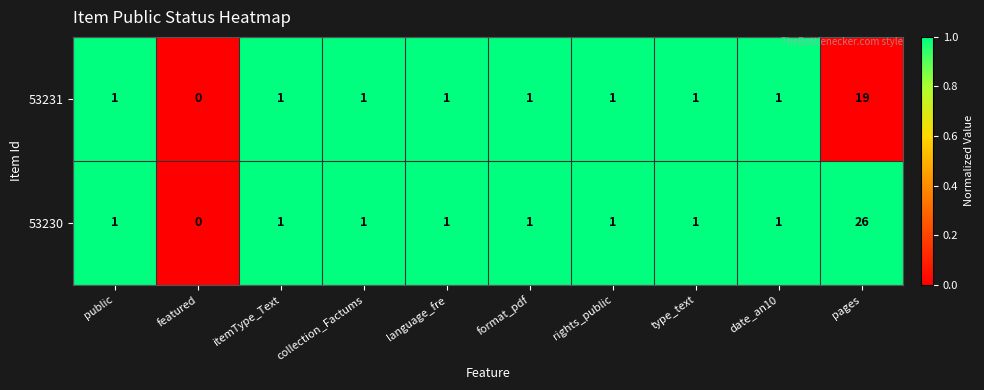

Is it true that 53231 equals -13 at featured?

False